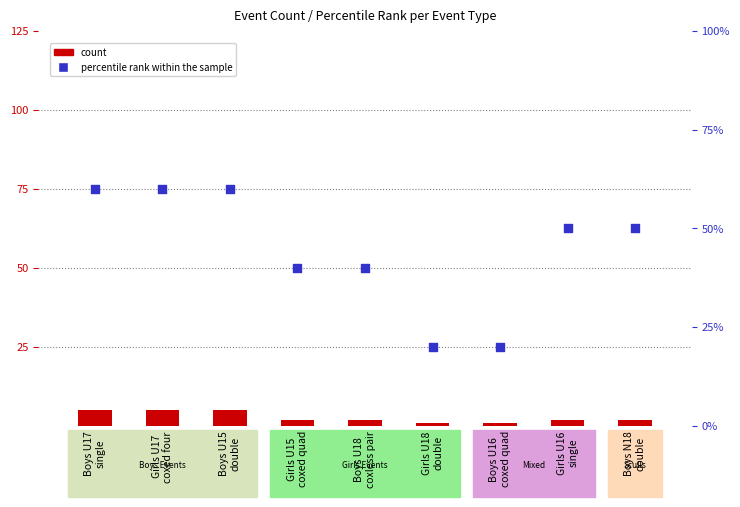

Which series contains the lowest Y value?

count